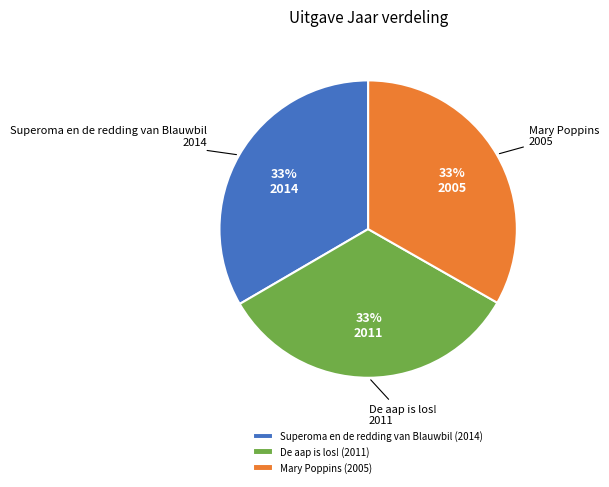

Does Mary Poppins represent more than half of the total?

No